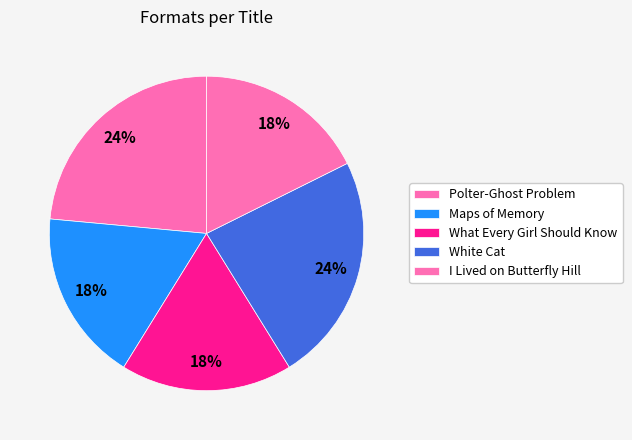

Count the number of slices in the pie.

5